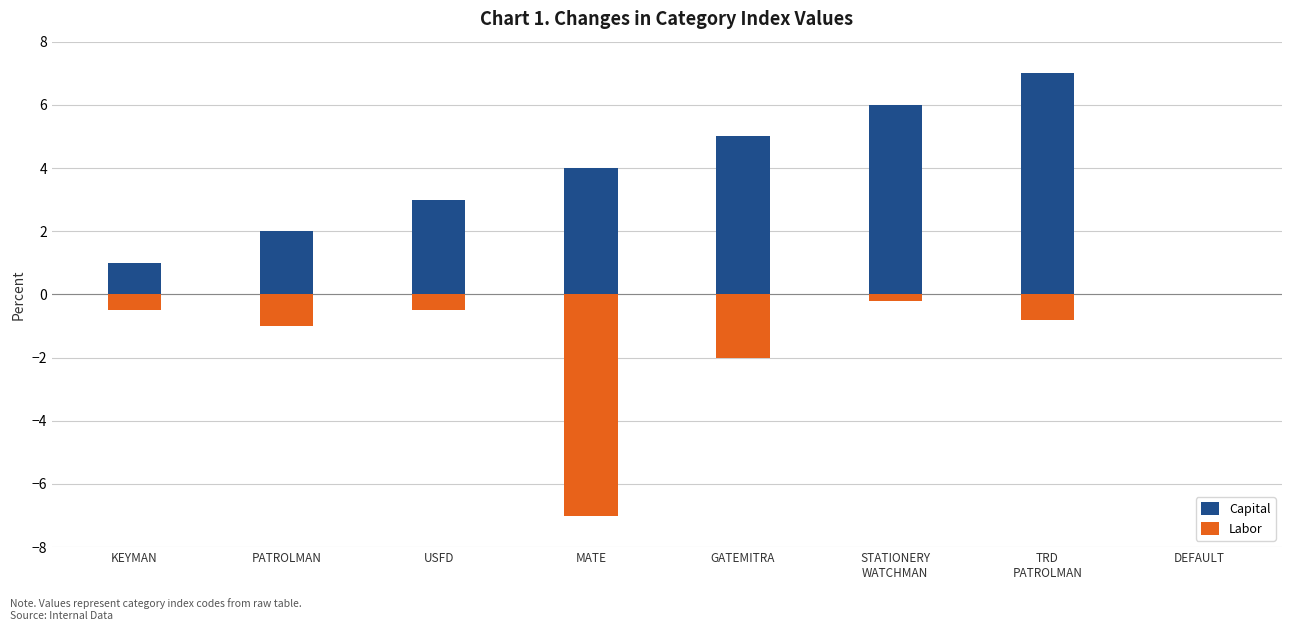

Is it true that Labor equals -0.3 at TRD
PATROLMAN?

False